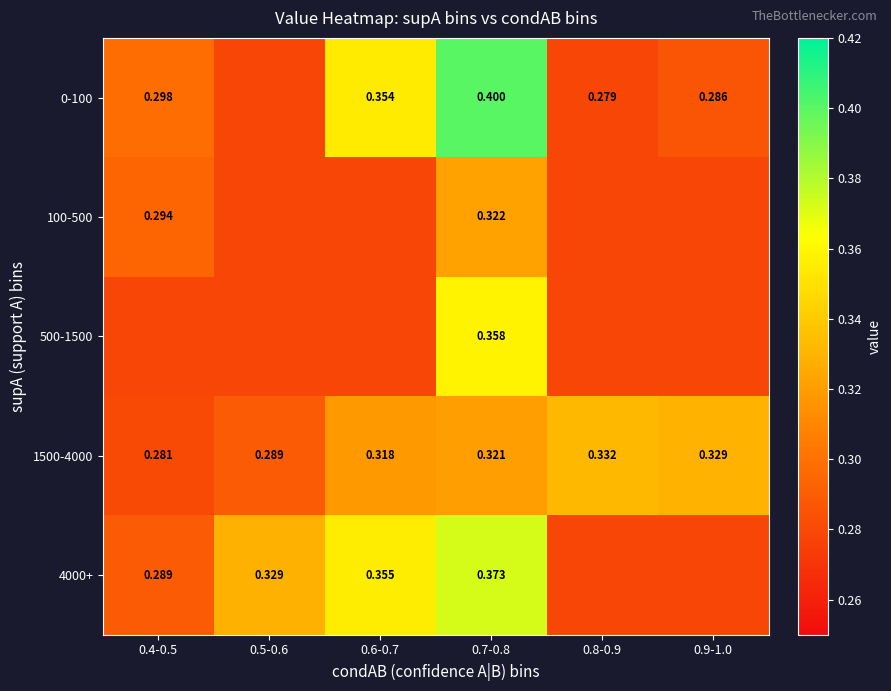

The value of 4000+ at 0.6-0.7 is 0.4. True or false?

True